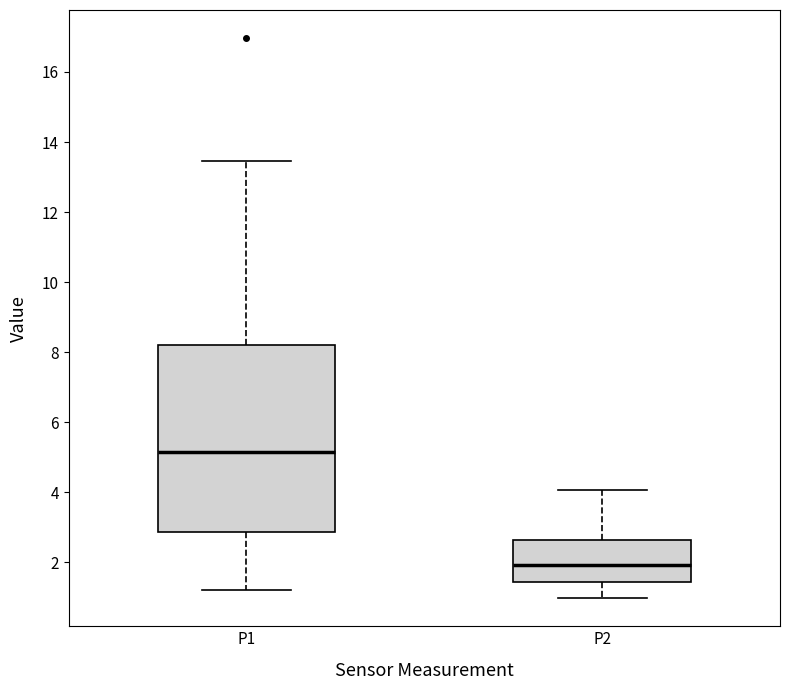

Reading left to right, read every box against the y-axis: the position of its median line, the range the box covers, and the ends of its whiskers. The values are not printed on the chart, so give them approximately, as read against the axis.

P1: median 5.2, box 2.8 to 8.2, whiskers 1.2 to 13.4
P2: median 2.0, box 1.4 to 2.6, whiskers 1.0 to 4.0